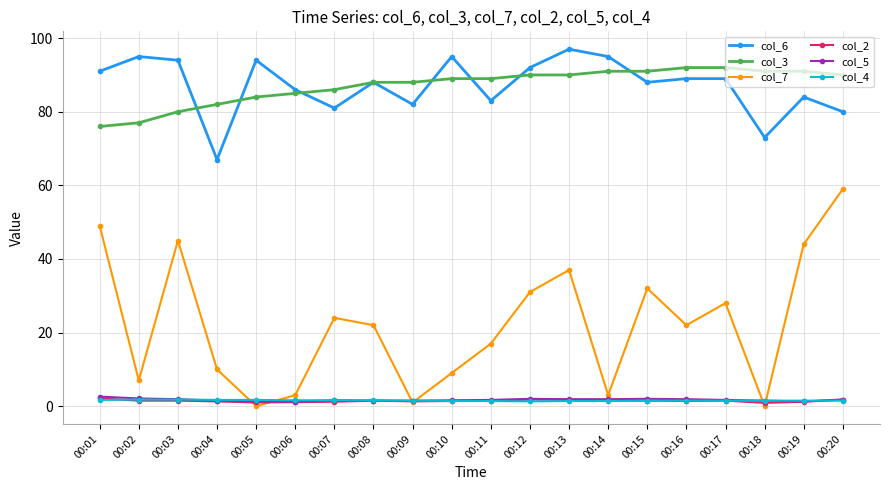

True or false: col_6 and col_4 cross at least once.

False